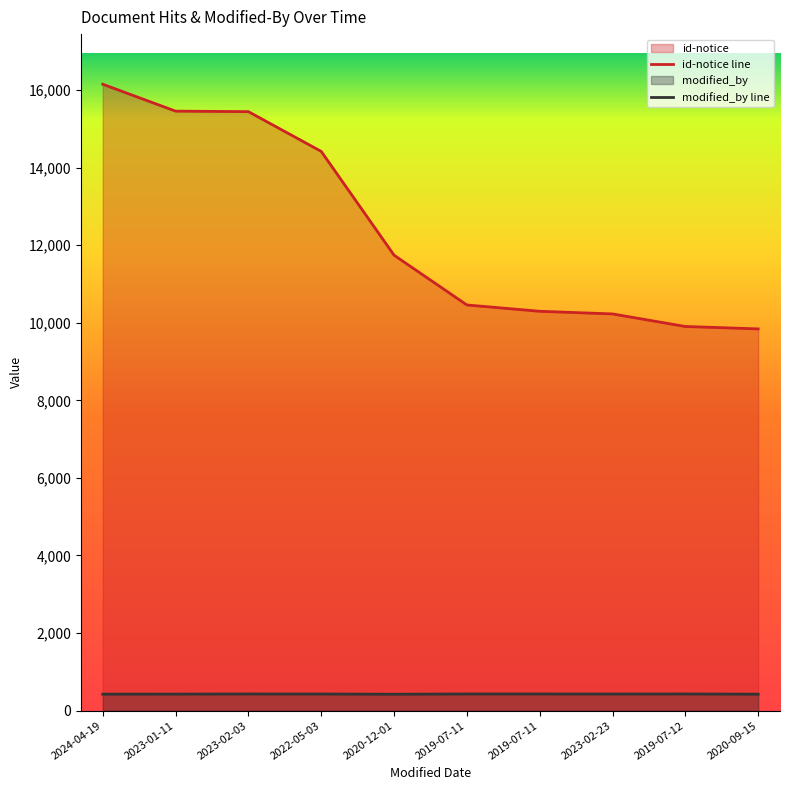

At how many categories does at least one series exceed 6045?

10